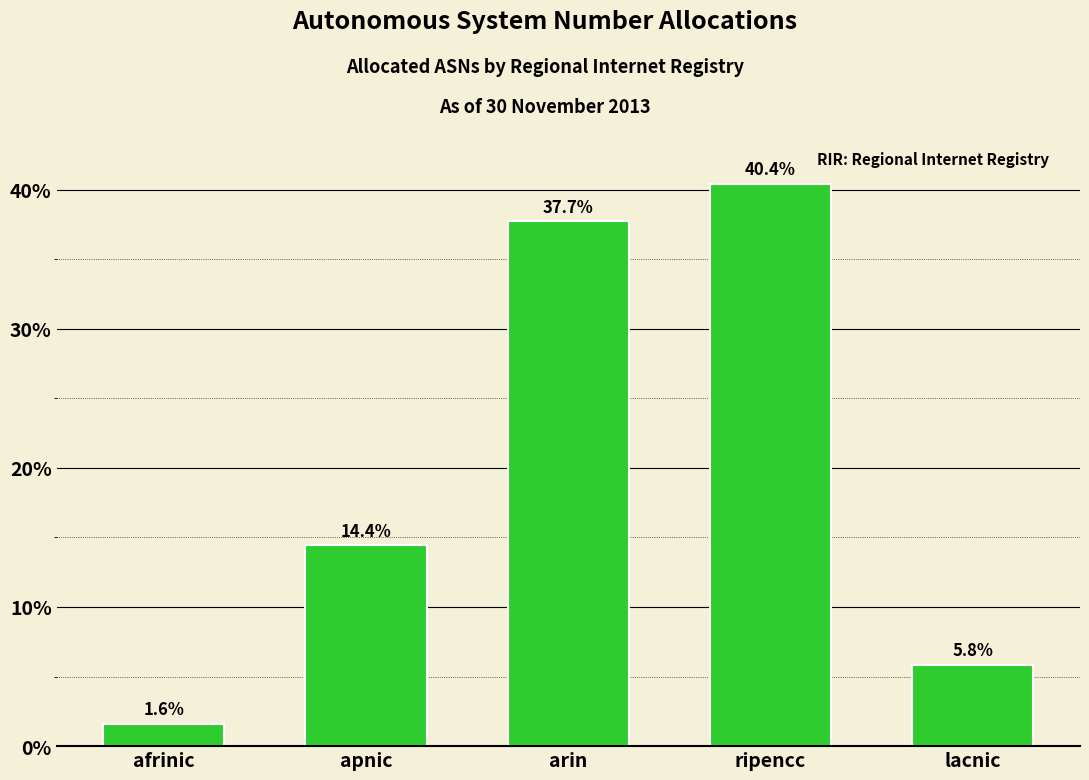

Reading left to right, extract all data points from this chart.

afrinic=1.6	apnic=14.4	arin=37.7	ripencc=40.4	lacnic=5.8